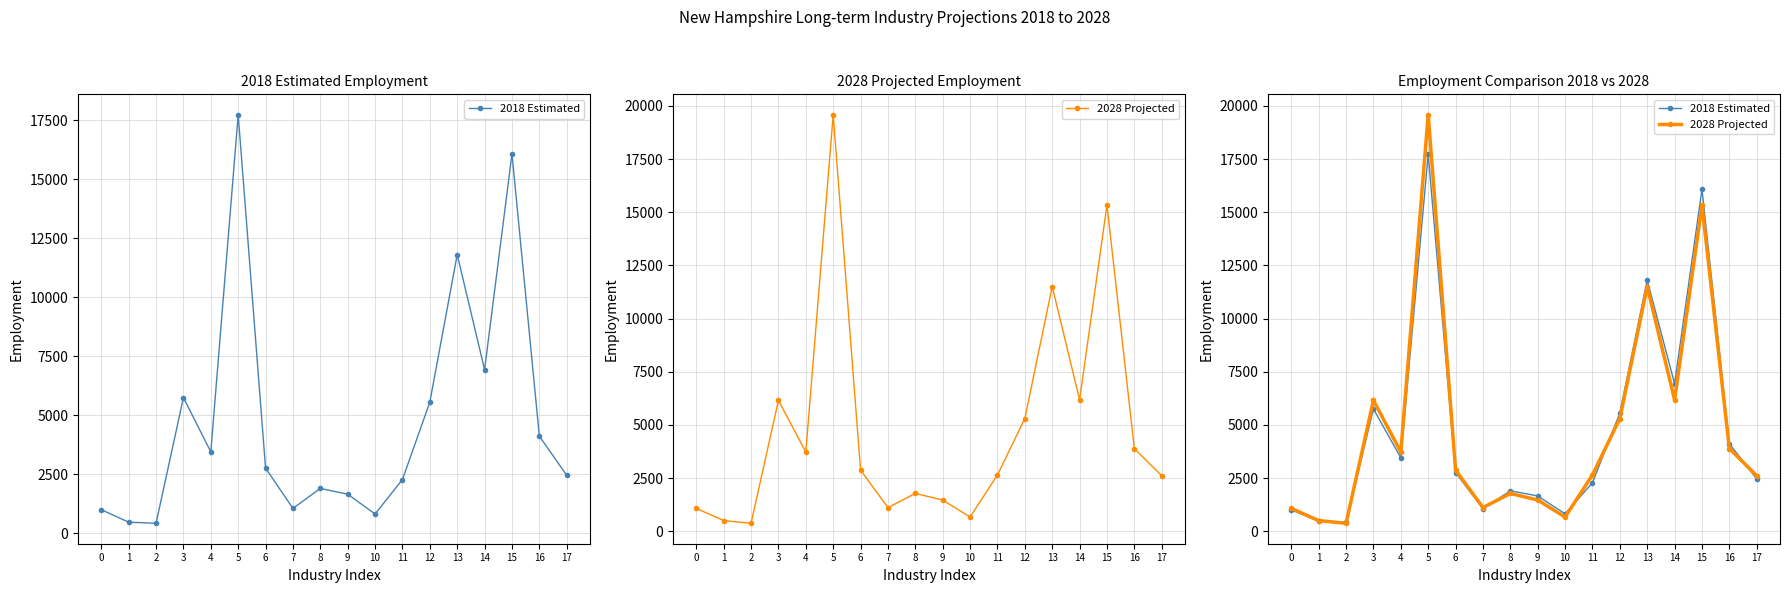

Reading left to right, extract all data points from this chart.

2018 Estimated: 0=1001	1=470	2=423	3=5748	4=3450	5=17731	6=2758	7=1055	8=1900	9=1656	10=817	11=2278	12=5556	13=11806	14=6933	15=16072	16=4114	17=2457
2028 Projected: 0=1071	1=499	2=371	3=6152	4=3722	5=19582	6=2874	7=1111	8=1774	9=1466	10=664	11=2645	12=5297	13=11506	14=6177	15=15335	16=3886	17=2608